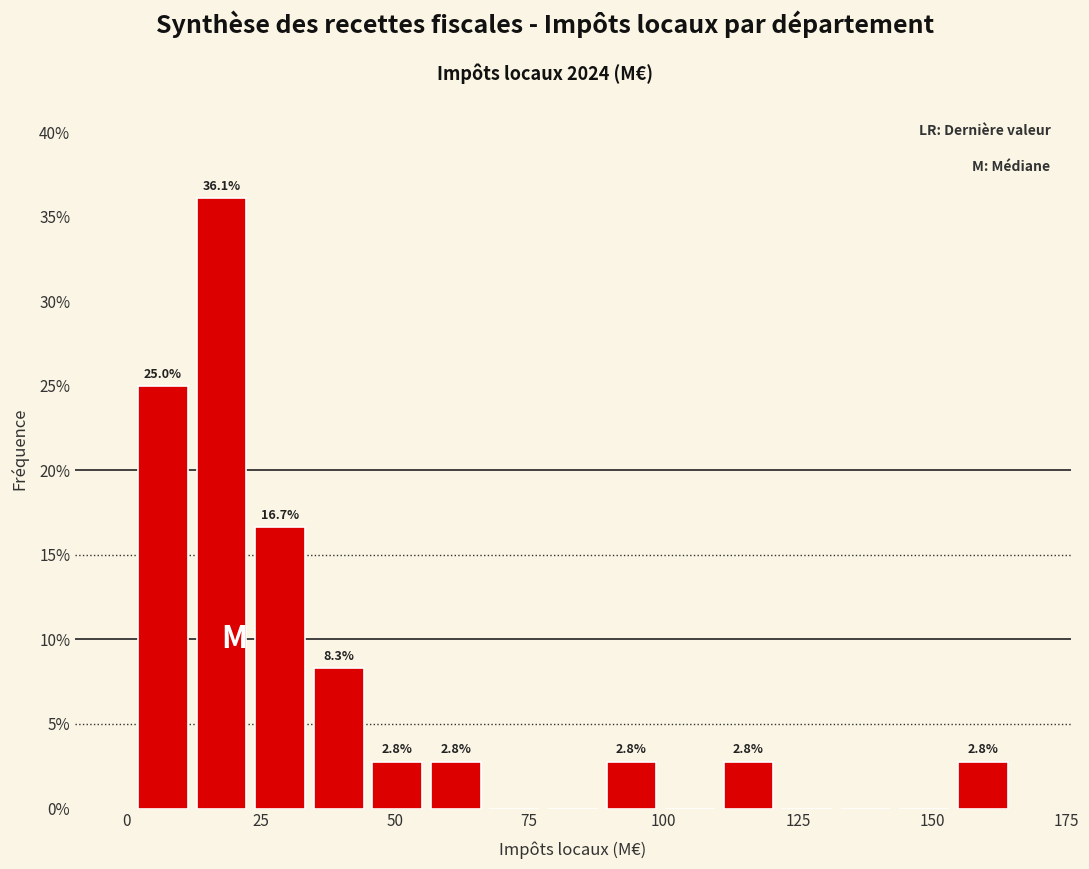

Read against the x-axis, roughly where is the centre of the tallest bar?

20